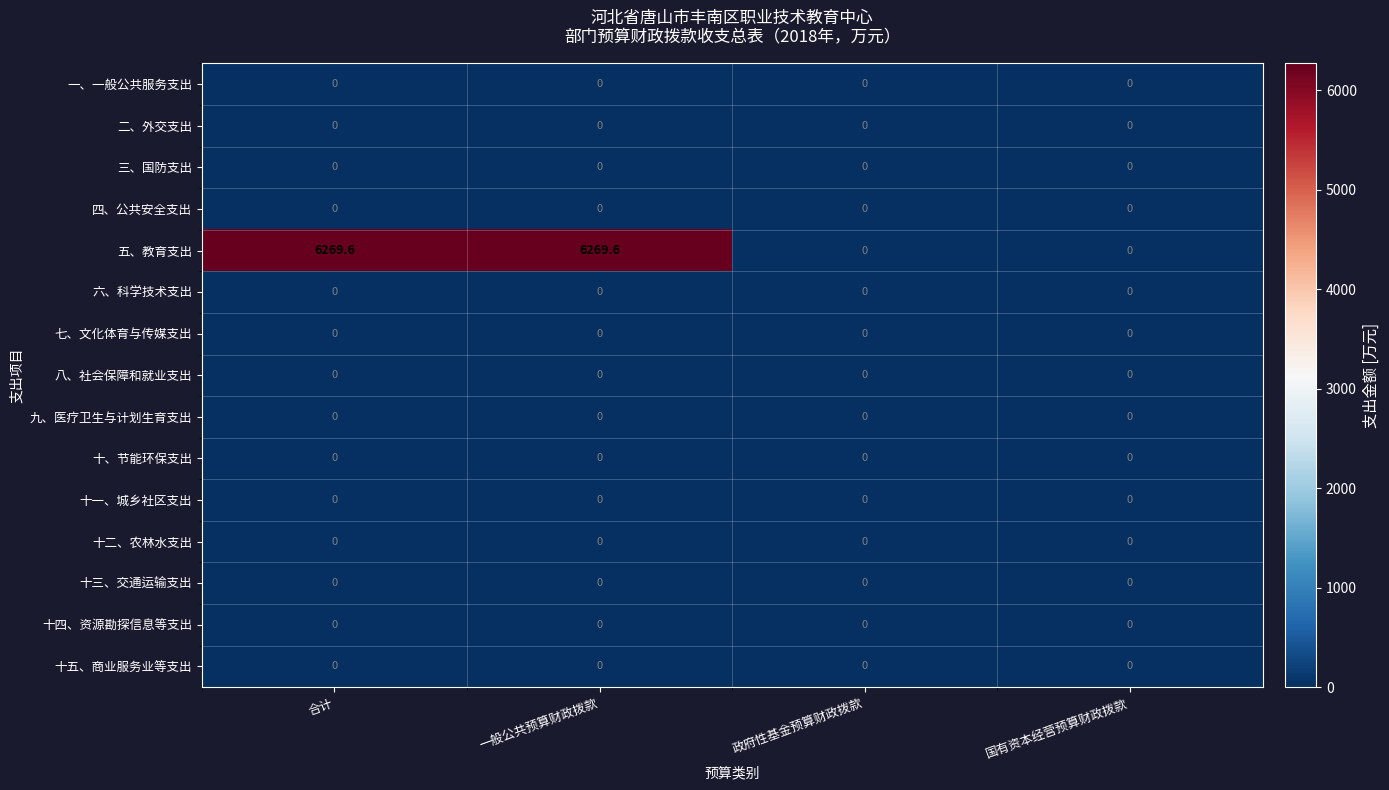

Which series has the largest total across all categories?

五、教育支出